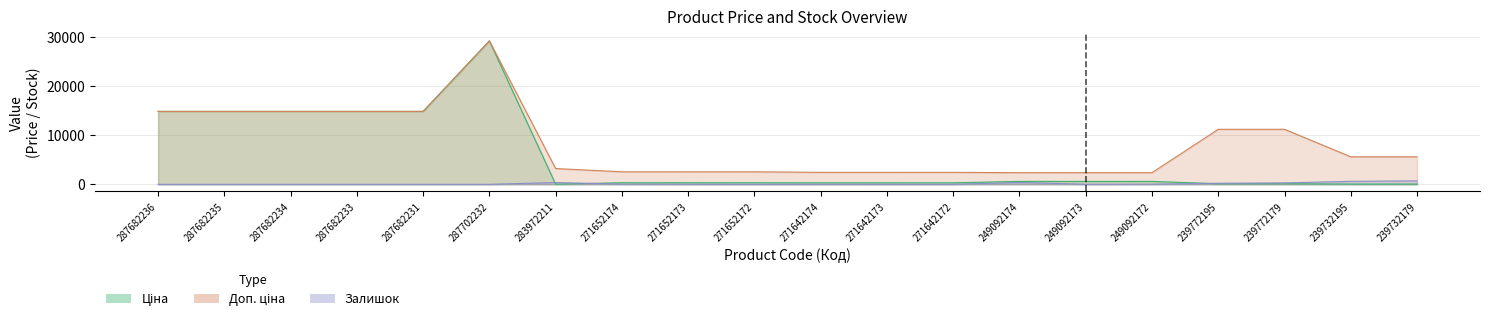

Reading left to right, list all the values displayed in this chart.

Ціна: 287682236=14817.6	287682235=14817.6	287682234=14817.6	287682233=14817.6	287682231=14817.6	287702232=29152.3	283972211=32.0	271652174=318.3	271652173=318.3	271652172=318.3	271642174=304.1	271642173=304.1	271642172=304.1	249092174=591.6	249092173=591.6	249092172=591.6	239772195=111.8	239772179=111.8	239732195=55.9	239732179=55.9
Доп. ціна: 287682236=14817.6	287682235=14817.6	287682234=14817.6	287682233=14817.6	287682231=14817.6	287702232=29152.3	283972211=3205.0	271652174=2546.4	271652173=2546.4	271652172=2546.4	271642174=2432.8	271642173=2432.8	271642172=2432.8	249092174=2366.5	249092173=2366.5	249092172=2366.5	239772195=11182.0	239772179=11182.0	239732195=5591.0	239732179=5591.0
Залишок: 287682236=0.0	287682235=0.0	287682234=0.0	287682233=0.0	287682231=0.0	287702232=0.0	283972211=360.0	271652174=38.0	271652173=15.0	271652172=5.0	271642174=14.0	271642173=10.0	271642172=5.0	249092174=365.0	249092173=14.0	249092172=33.0	239772195=218.0	239772179=290.0	239732195=606.0	239732179=702.0